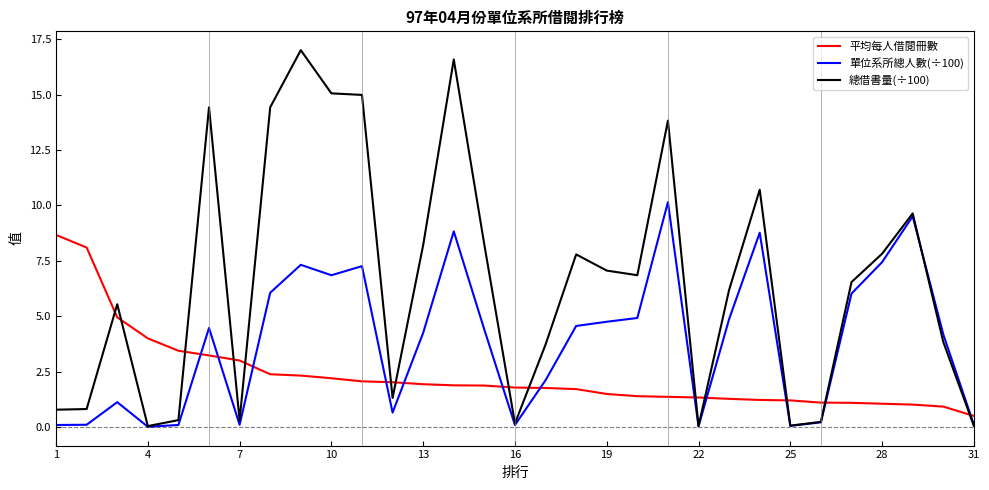

List the series in order of their peak value, highest first.

總借書量(÷100), 單位系所總人數(÷100), 平均每人借閱冊數